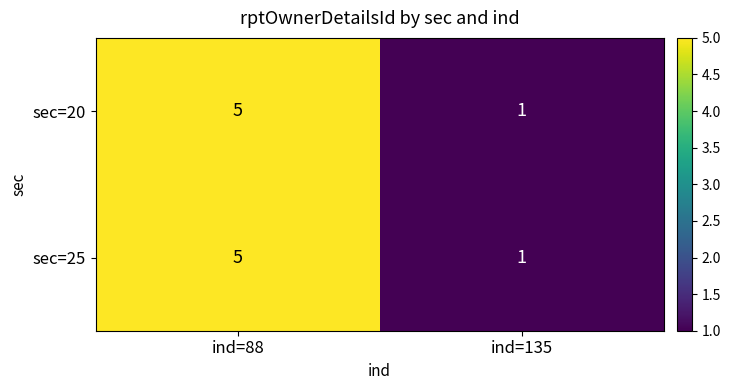

Reading left to right, transcribe all the data shown in this chart.

sec=20: 5	1
sec=25: 5	1